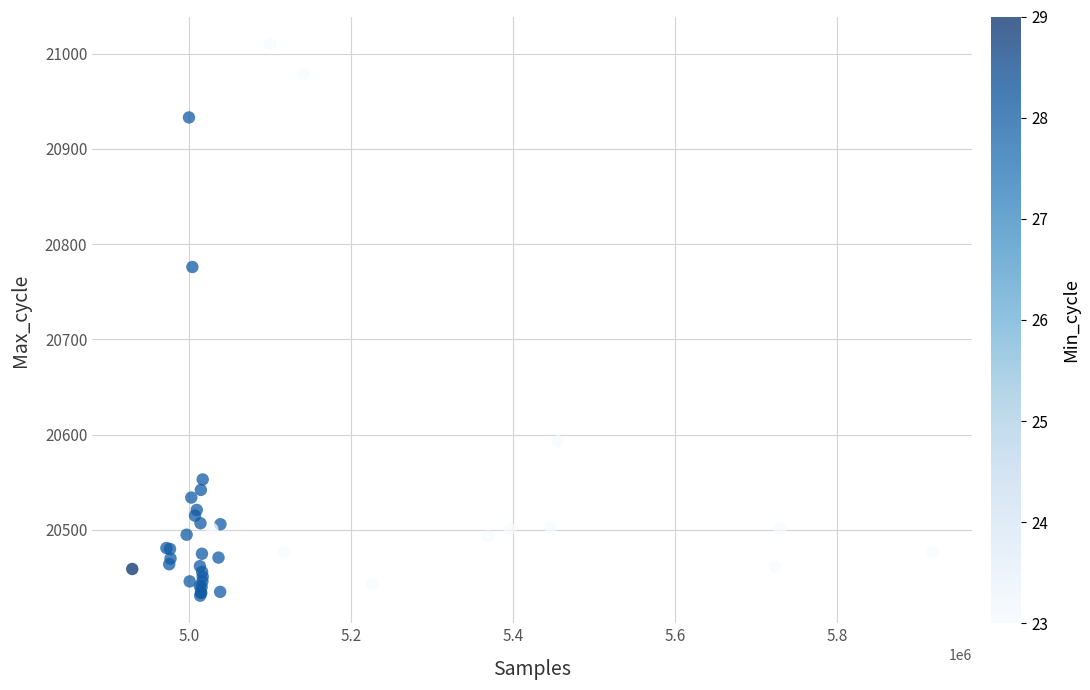

What Y value in the scatter plot is closest to 20720?

20776